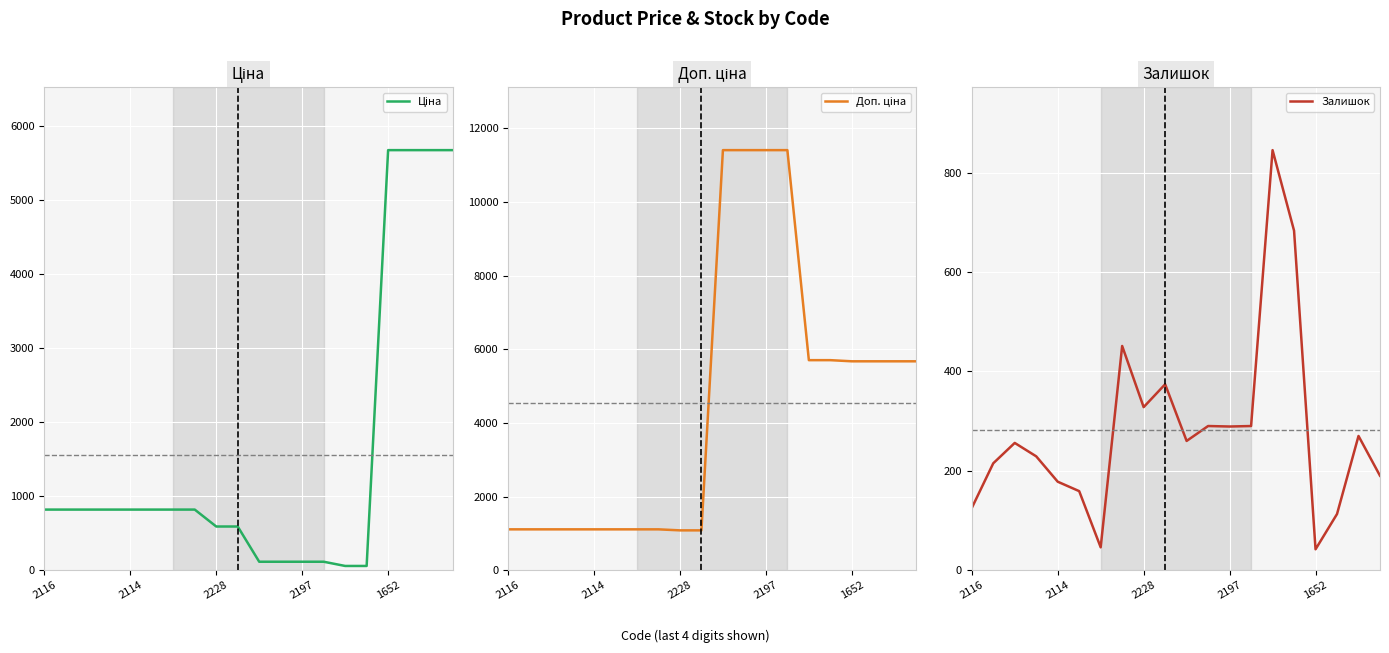

Count the number of data series in this chart.

3